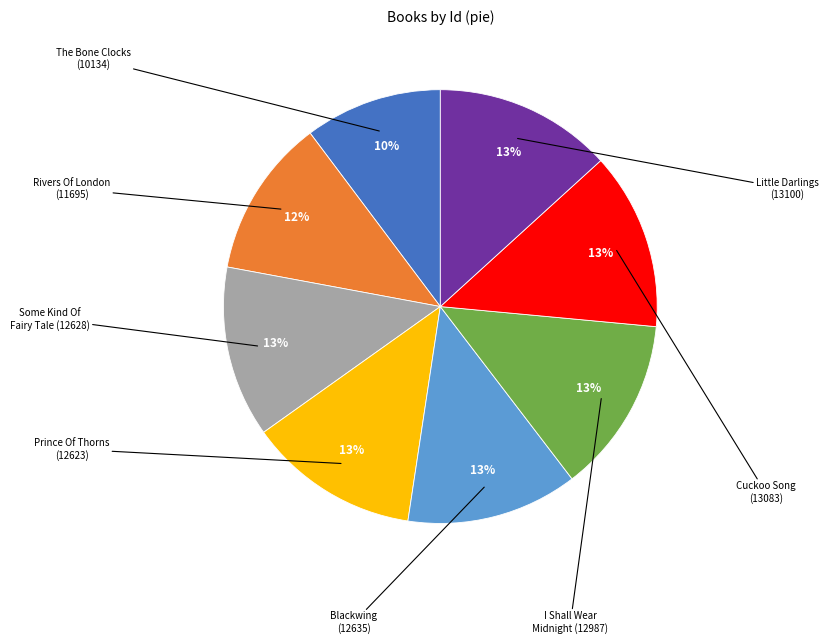

To the nearest percent, what is the average slice percentage?

12%